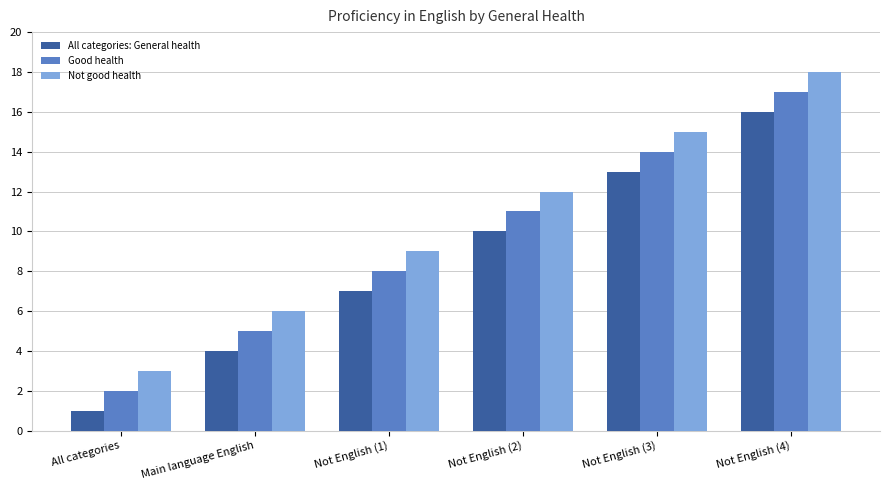

What are all the series names shown in the legend?

All categories: General health, Good health, Not good health